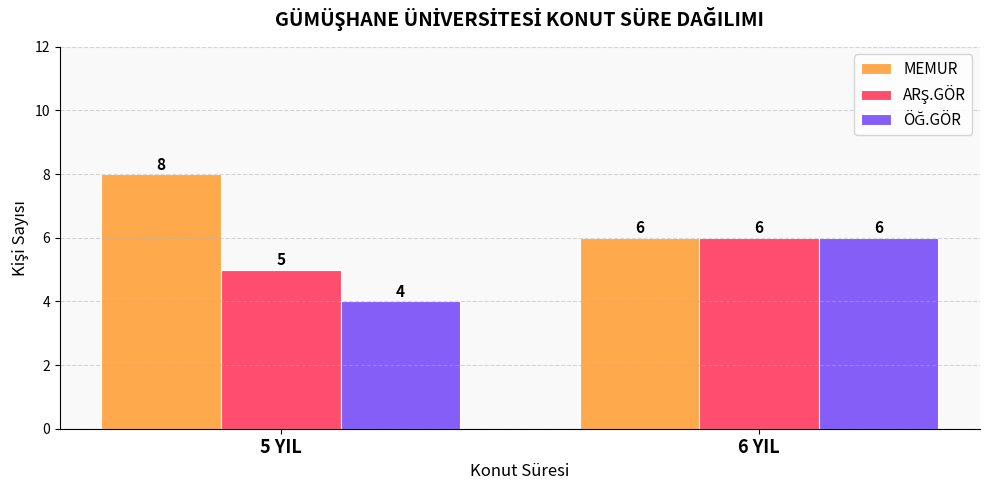

At which category is the sum across all series the highest?

6 YIL